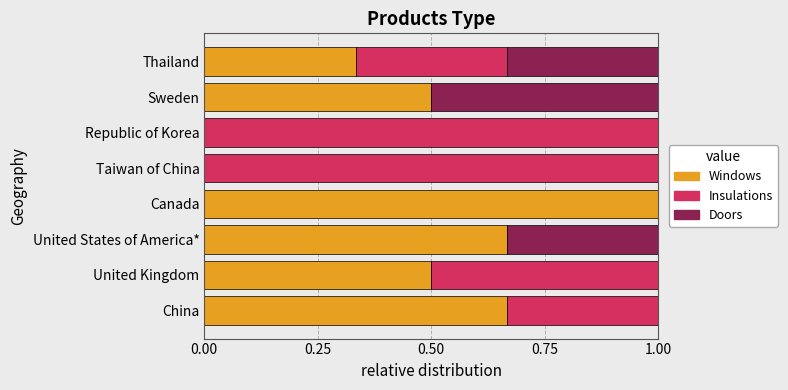

Is it true that Windows equals 0.5 at United Kingdom?

True